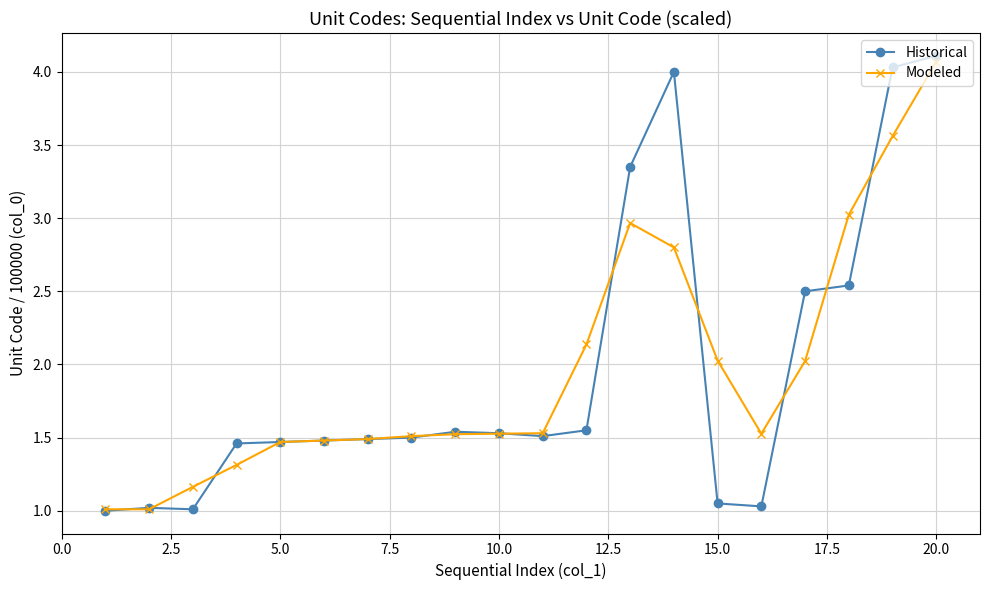

True or false: Historical has more than 1 points higher than both neighbors.

True